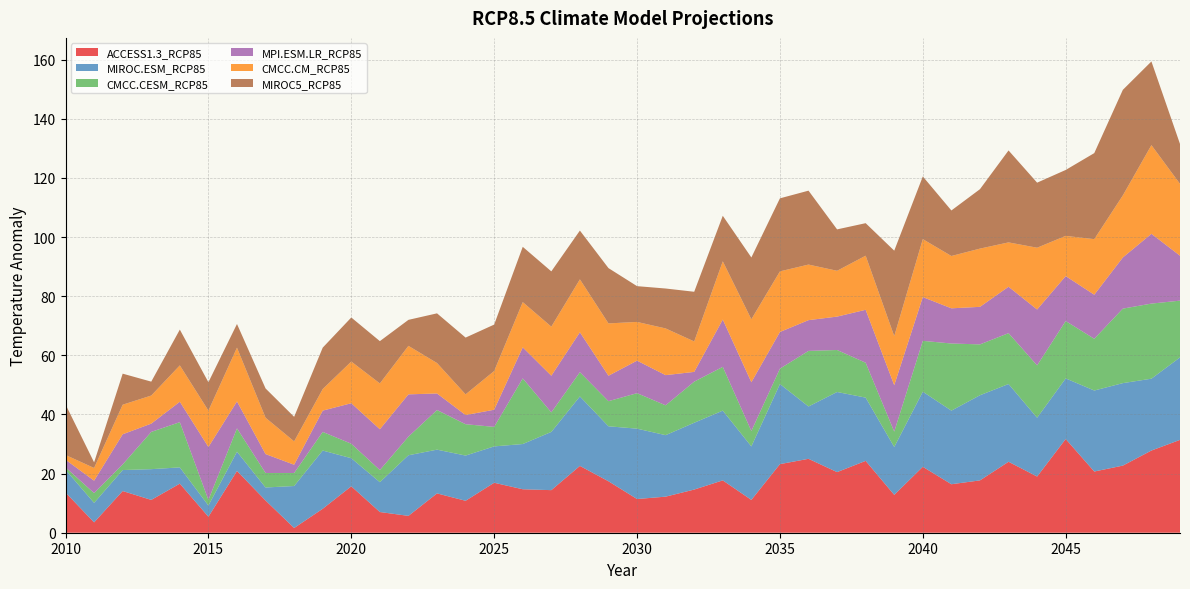

Reading left to right, what are all the values shown in this chart?

ACCESS1.3_RCP85: 2010=13.6	2011=3.5	2012=14.1	2013=11.1	2014=16.6	2015=5.4	2016=20.9	2017=10.9	2018=1.6	2019=8.1	2020=15.7	2021=7.0	2022=5.7	2023=13.3	2024=10.8	2025=16.9	2026=14.7	2027=14.4	2028=22.6	2029=17.4	2030=11.4	2031=12.2	2032=14.6	2033=17.7	2034=11.1	2035=23.2	2036=25.0	2037=20.5	2038=24.3	2039=12.8	2040=22.3	2041=16.4	2042=17.7	2043=24.0	2044=19.0	2045=31.7	2046=20.7	2047=22.7	2048=27.8	2049=31.4
MIROC.ESM_RCP85: 2010=7.7	2011=6.6	2012=7.1	2013=10.4	2014=5.5	2015=3.8	2016=6.5	2017=4.4	2018=14.2	2019=19.7	2020=9.5	2021=10.1	2022=20.5	2023=14.8	2024=15.3	2025=12.3	2026=15.3	2027=19.7	2028=23.5	2029=18.6	2030=23.8	2031=20.8	2032=22.6	2033=23.6	2034=18.1	2035=27.1	2036=17.7	2037=27.1	2038=21.4	2039=16.2	2040=25.4	2041=24.9	2042=28.8	2043=26.3	2044=19.9	2045=20.5	2046=27.4	2047=27.9	2048=24.3	2049=27.9
CMCC.CESM_RCP85: 2010=0.8	2011=3.3	2012=1.9	2013=12.6	2014=15.3	2015=1.9	2016=7.9	2017=4.9	2018=4.4	2019=6.3	2020=4.9	2021=4.1	2022=6.3	2023=13.4	2024=10.6	2025=6.6	2026=22.2	2027=6.6	2028=8.2	2029=8.5	2030=12.0	2031=10.1	2032=13.9	2033=14.8	2034=5.2	2035=5.2	2036=18.8	2037=14.2	2038=11.8	2039=5.2	2040=17.2	2041=22.7	2042=17.2	2043=17.2	2044=17.7	2045=19.4	2046=17.5	2047=25.2	2048=25.4	2049=19.2
MPI.ESM.LR_RCP85: 2010=2.6	2011=4.2	2012=10.2	2013=2.8	2014=6.9	2015=17.9	2016=9.1	2017=6.4	2018=2.8	2019=7.2	2020=13.7	2021=13.8	2022=14.3	2023=5.6	2024=3.1	2025=5.8	2026=10.5	2027=12.4	2028=13.5	2029=8.6	2030=11.0	2031=10.2	2032=3.3	2033=16.0	2034=16.5	2035=12.4	2036=10.4	2037=11.3	2038=17.9	2039=15.7	2040=14.8	2041=11.9	2042=12.7	2043=15.7	2044=18.9	2045=15.2	2046=14.9	2047=17.3	2048=23.6	2049=15.2
CMCC.CM_RCP85: 2010=1.6	2011=4.3	2012=10.0	2013=9.5	2014=12.3	2015=12.3	2016=18.2	2017=12.3	2018=7.9	2019=7.3	2020=14.1	2021=15.5	2022=16.4	2023=10.3	2024=7.0	2025=13.1	2026=15.3	2027=16.6	2028=17.9	2029=17.7	2030=13.1	2031=15.8	2032=10.3	2033=19.7	2034=21.3	2035=20.5	2036=18.8	2037=15.5	2038=18.3	2039=16.6	2040=19.6	2041=17.7	2042=19.7	2043=15.0	2044=20.9	2045=13.6	2046=18.8	2047=21.0	2048=30.0	2049=24.3
MIROC5_RCP85: 2010=17.1	2011=1.9	2012=10.5	2013=4.7	2014=12.1	2015=9.6	2016=8.0	2017=9.9	2018=8.3	2019=14.0	2020=14.9	2021=14.3	2022=8.8	2023=16.8	2024=19.2	2025=15.7	2026=18.7	2027=18.7	2028=16.5	2029=18.7	2030=12.1	2031=13.5	2032=16.8	2033=15.4	2034=20.9	2035=24.7	2036=25.0	2037=14.0	2038=11.0	2039=28.9	2040=21.2	2041=15.4	2042=20.1	2043=31.1	2044=22.0	2045=22.3	2046=29.1	2047=35.7	2048=28.3	2049=13.5